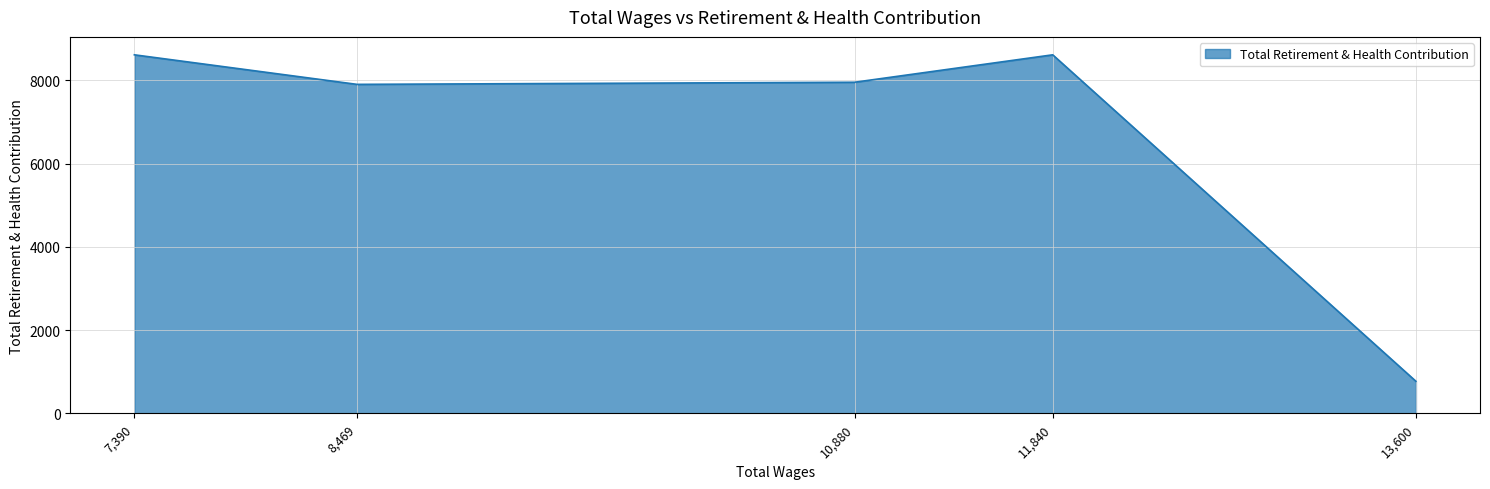

What is the greatest value displayed?

8612